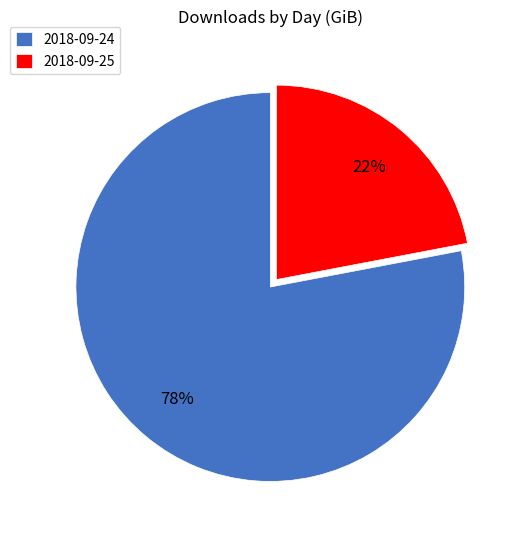

Rank the categories by value from lowest to highest.

2018-09-25, 2018-09-24